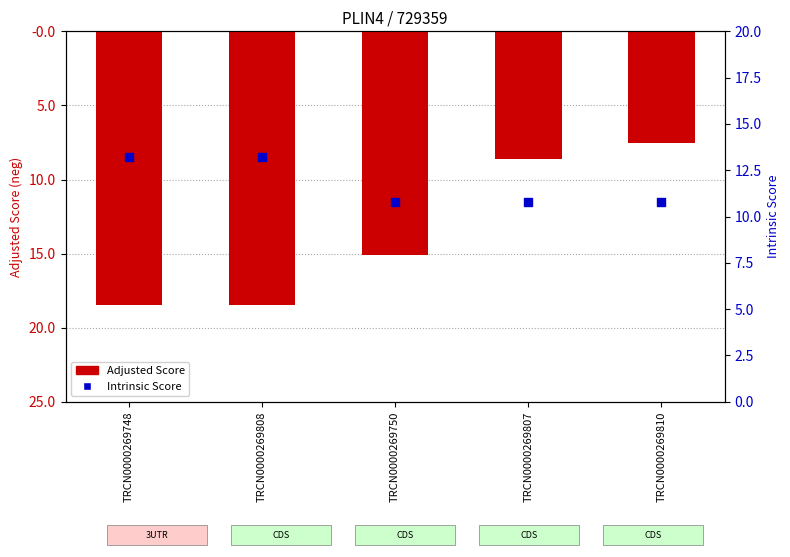

What is the total value across all series at TRCN0000269750?

-4.3